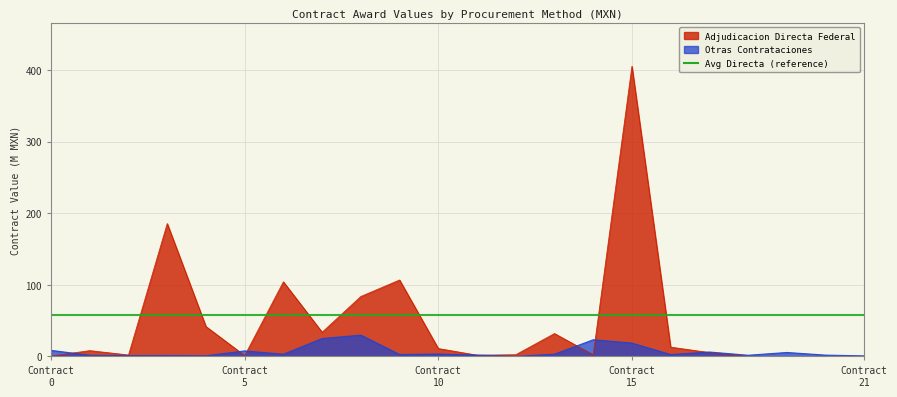

What value does the data have at Contract 21?

0.7